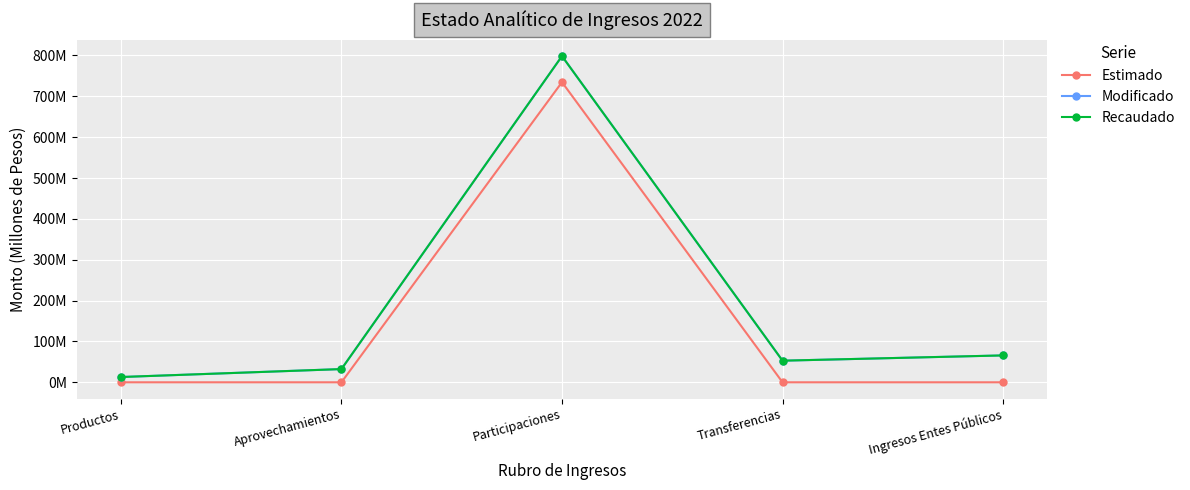

What is the average value of the Modificado series?

192.5